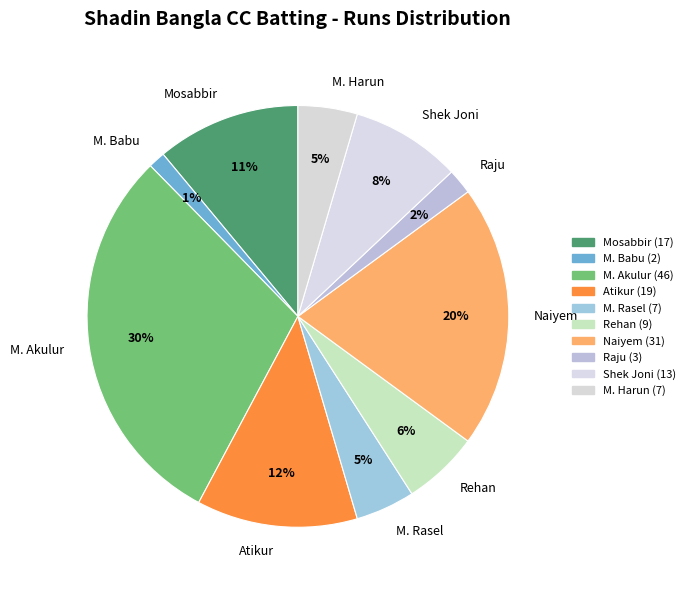

Is it true that M. Akulur is 30% of the pie?

True